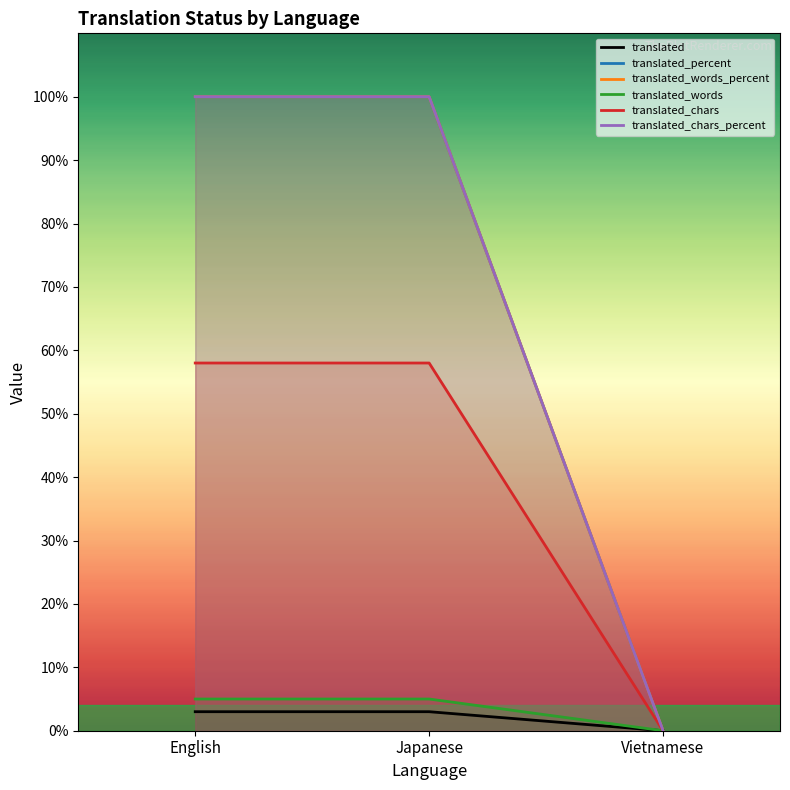

Reading left to right, extract all data points from this chart.

translated: English=3	Japanese=3	Vietnamese=0
translated_percent: English=100	Japanese=100	Vietnamese=0
translated_words_percent: English=100	Japanese=100	Vietnamese=0
translated_words: English=5	Japanese=5	Vietnamese=0
translated_chars: English=58	Japanese=58	Vietnamese=0
translated_chars_percent: English=100	Japanese=100	Vietnamese=0